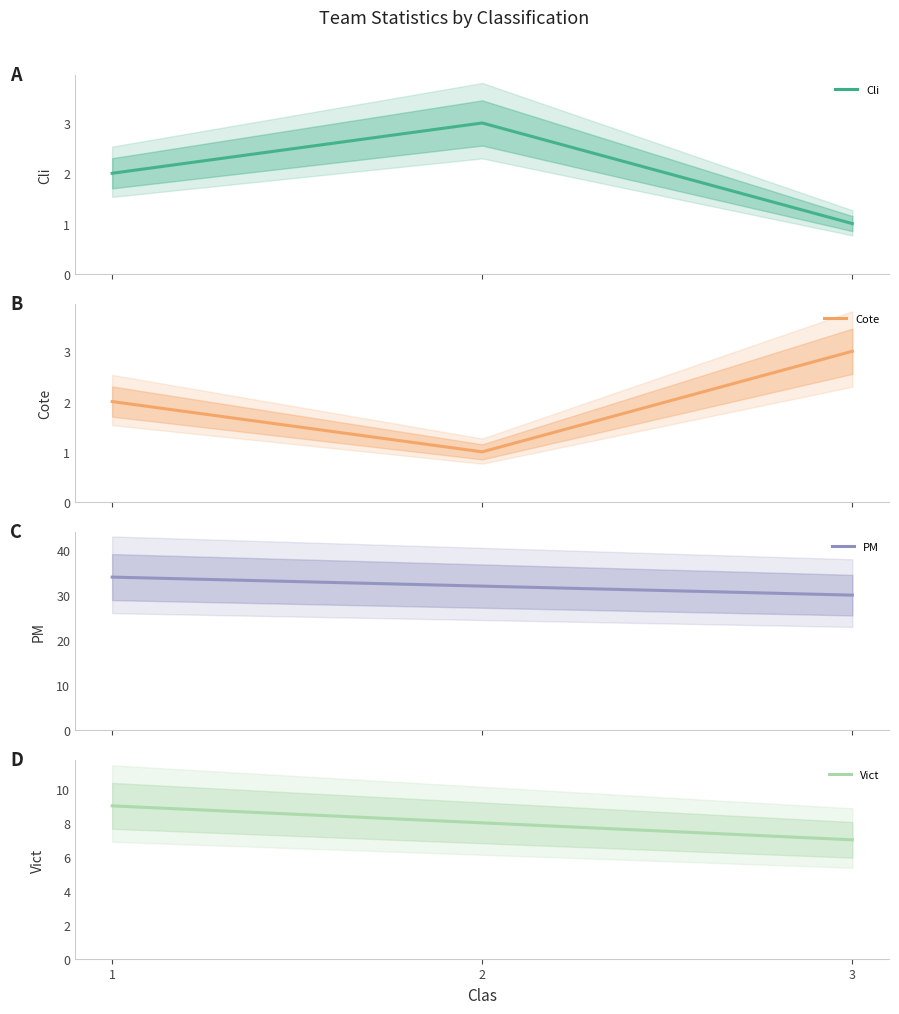

Which series has the largest total across all categories?

PM